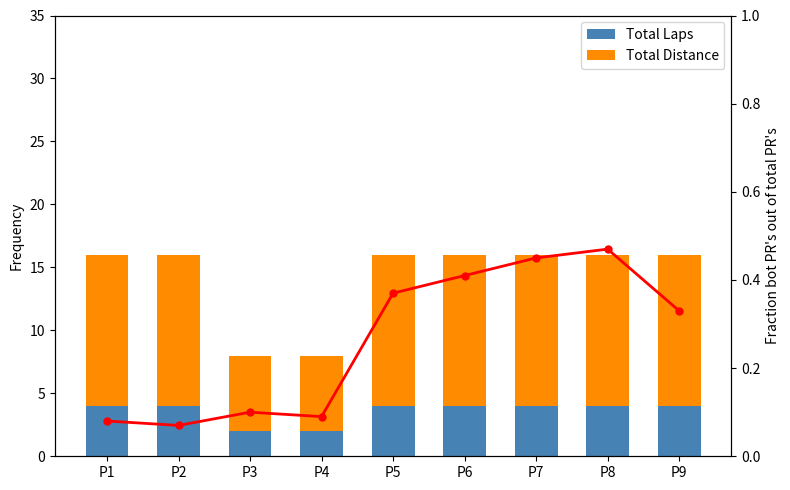

Are the bars horizontal?

No